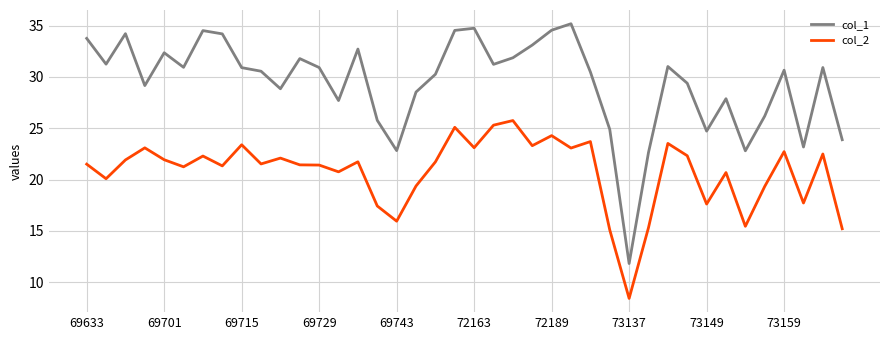

How many categories are shown in the chart?

40